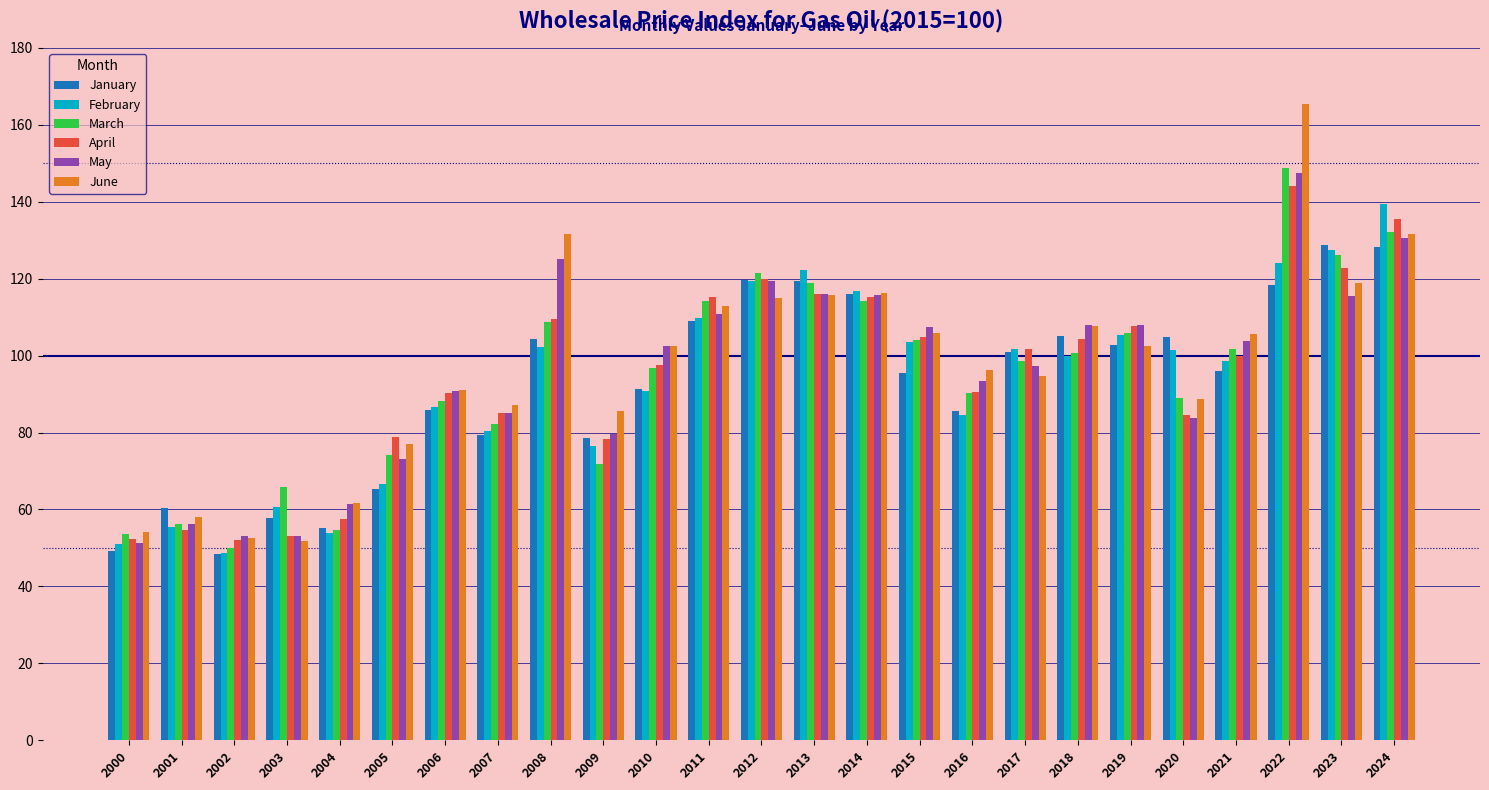

Does the chart contain any negative values?

No